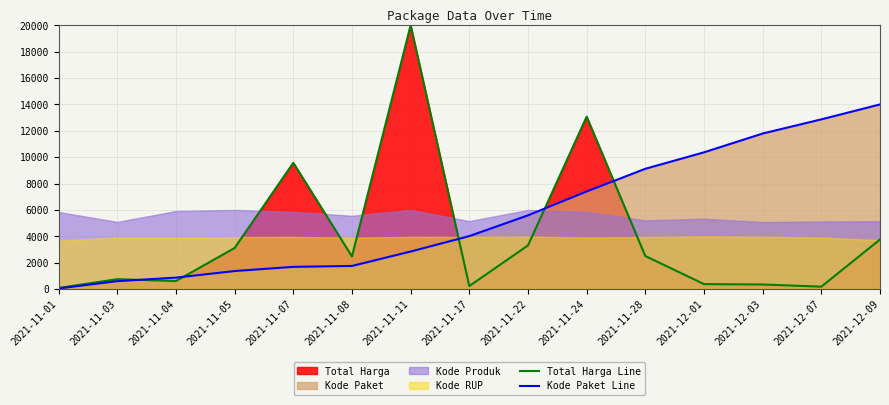

Rank the categories by Total Harga Line value from lowest to highest.

2021-11-01, 2021-12-07, 2021-11-17, 2021-12-03, 2021-12-01, 2021-11-04, 2021-11-03, 2021-11-08, 2021-11-28, 2021-11-05, 2021-11-22, 2021-12-09, 2021-11-07, 2021-11-24, 2021-11-11